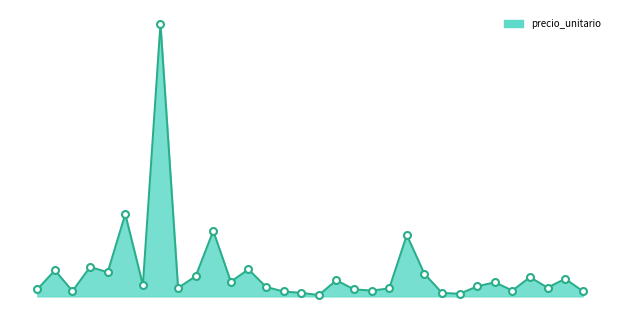

What is the difference between the maximum and minimum values?

75598094